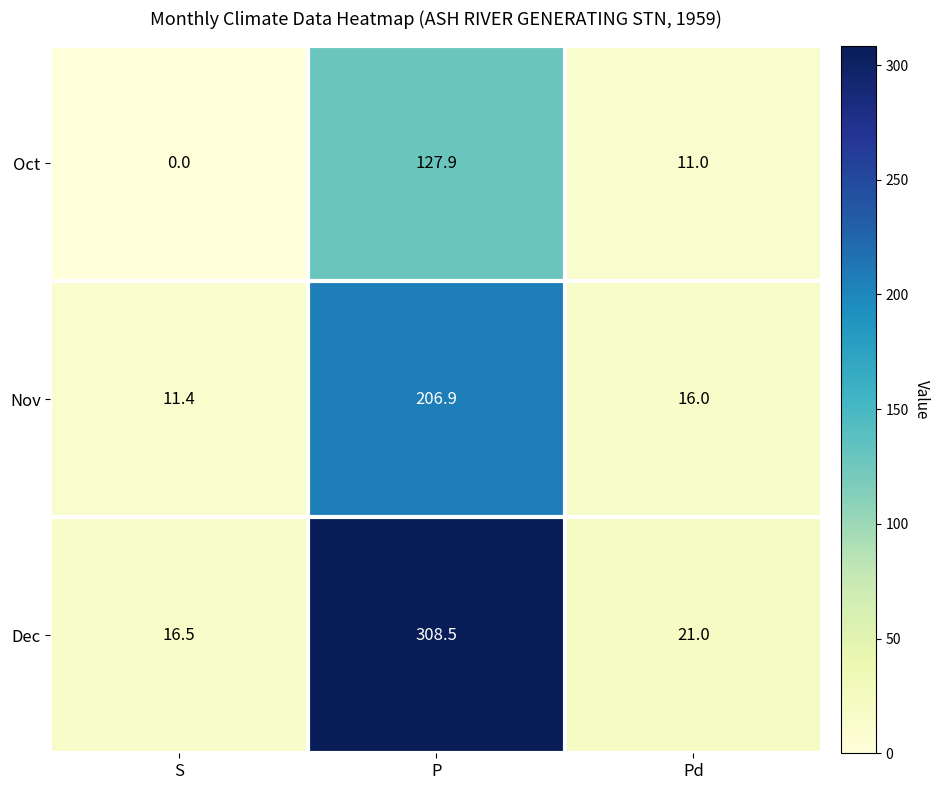

At P, list the series in order from smallest to largest.

Oct, Nov, Dec